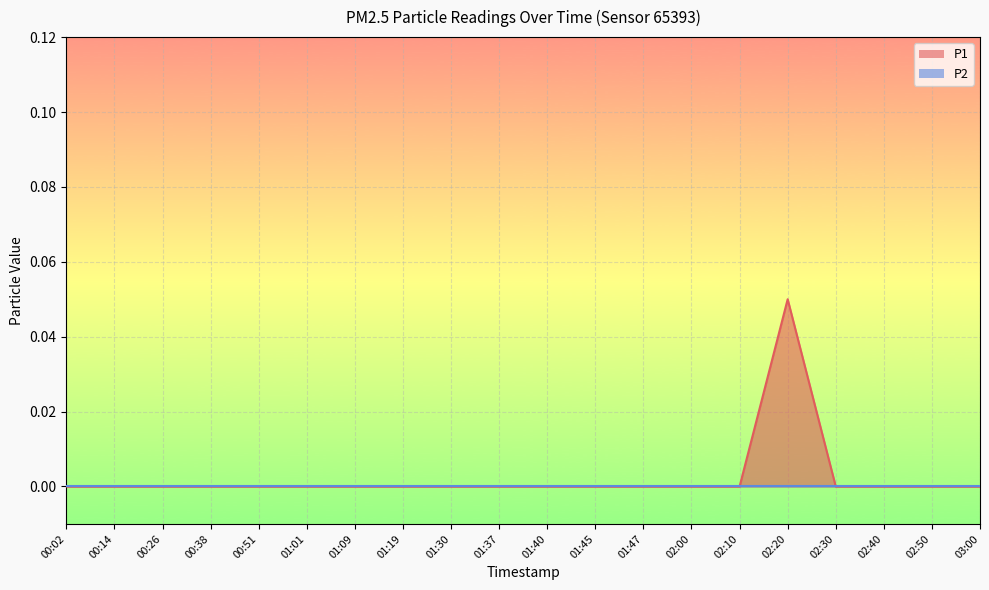

What is the greatest value displayed?

0.1